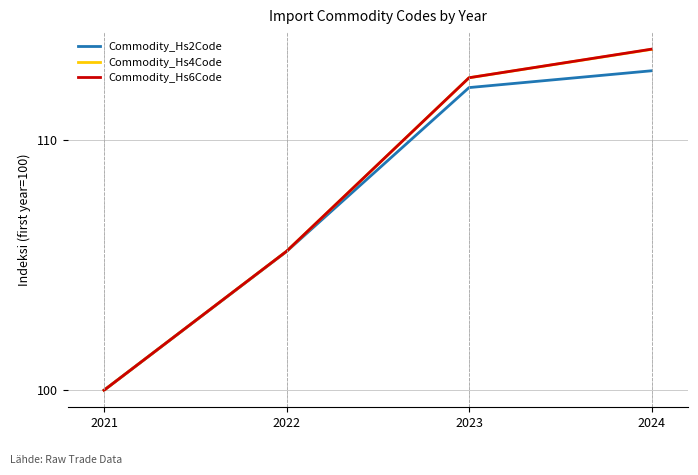

At which label does Commodity_Hs2Code first exceed 112?

2023